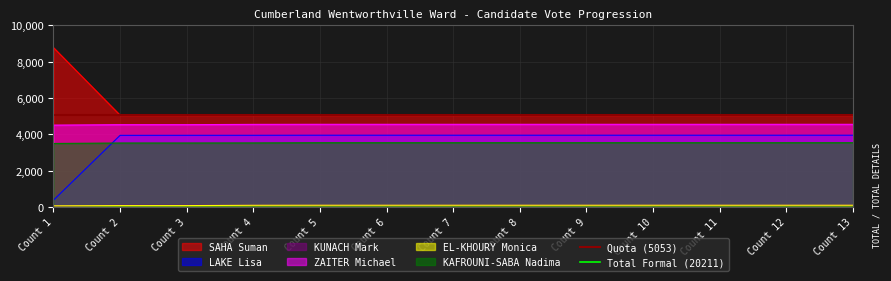

What is the sum of the Total Formal (20211) values at Count 1 and Count 2?

40422